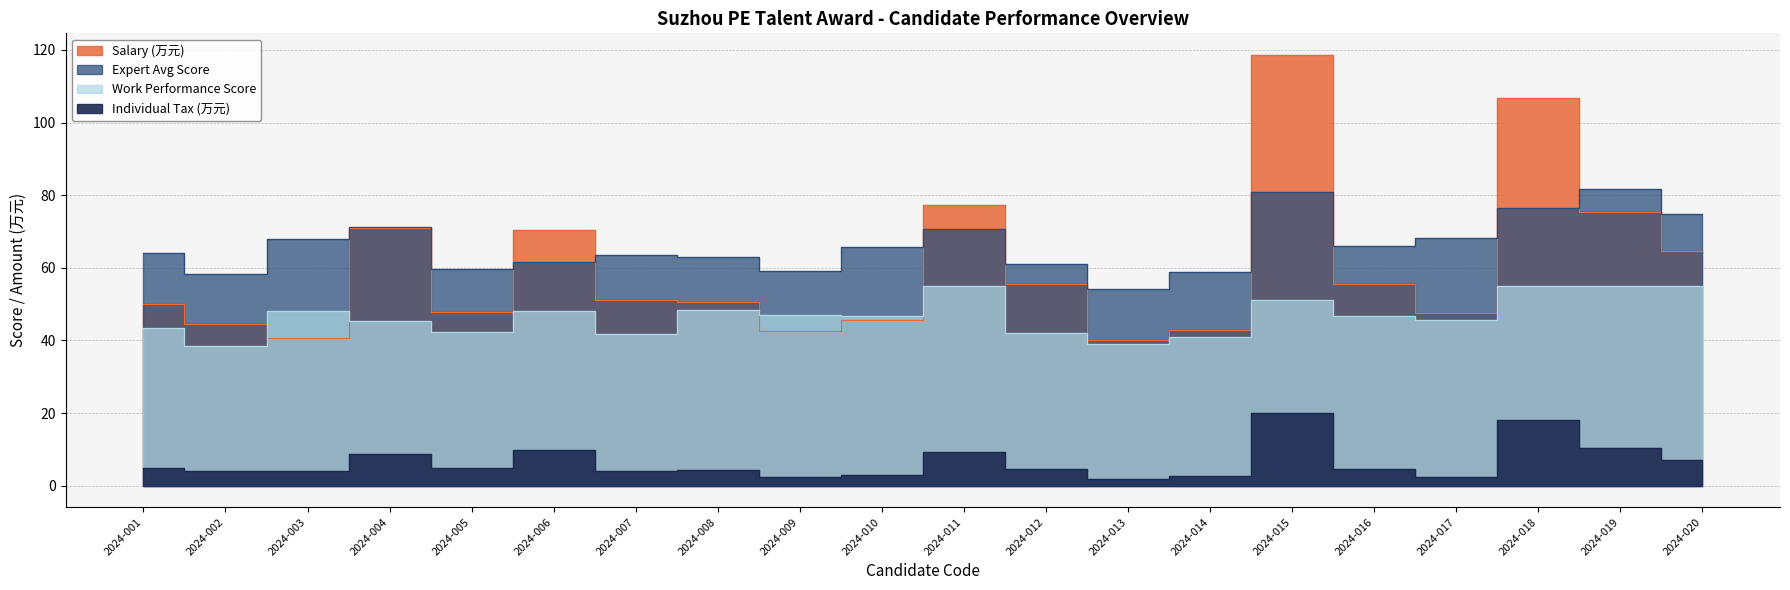

Rank the series by their maximum value, from lowest to highest.

Individual Tax (万元), Work Performance Score, Expert Avg Score, Salary (万元)